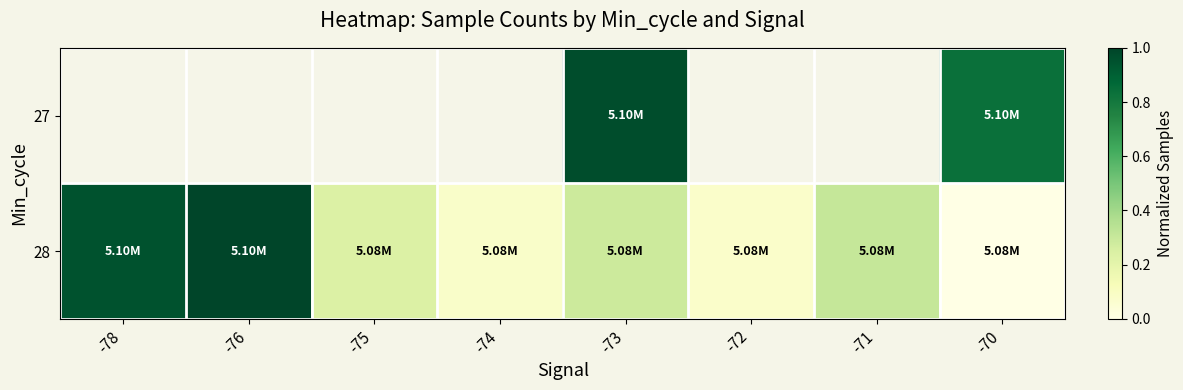

At which category does the chart reach its minimum across all series?

-70